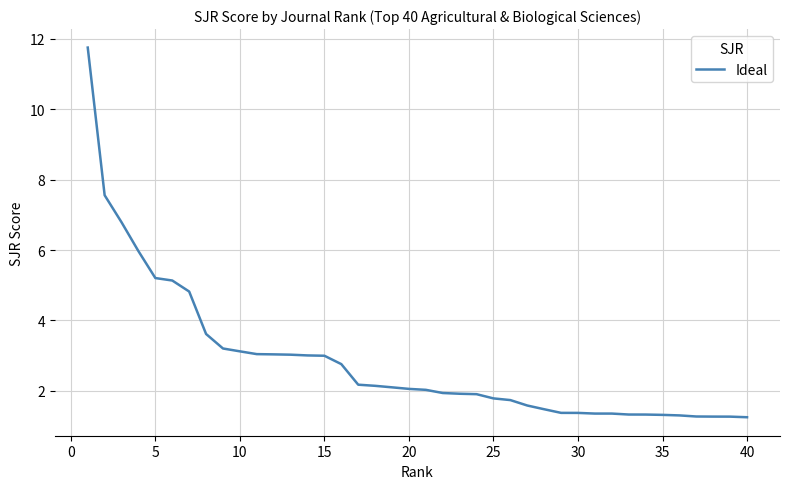

What is the maximum value shown in the chart?

11.7